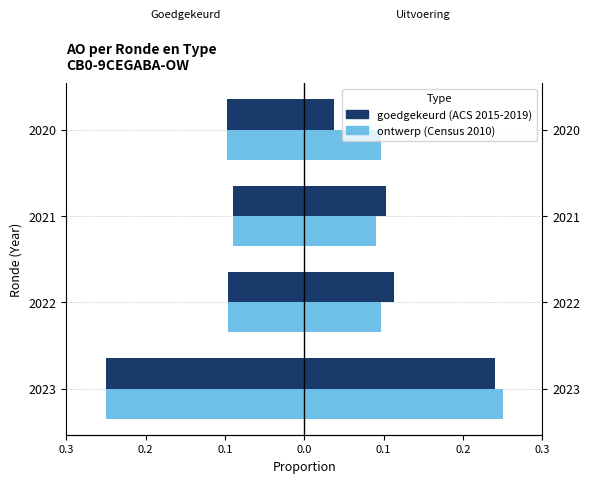

Which series changed the most between 2022 and 2020?

goedgekeurd (ACS 2015-2019)